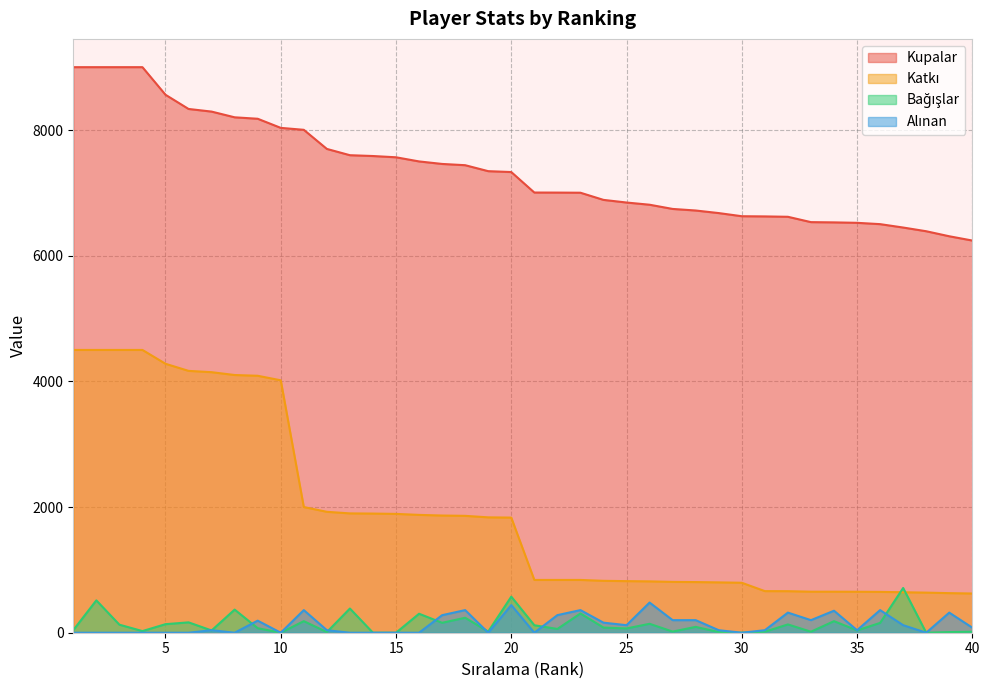

What is the value of the Katkı point at the 40th from the left?

624